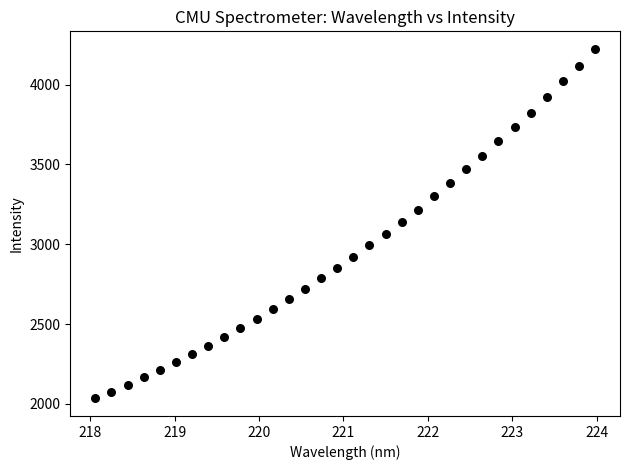

What is the range of X values (max minus min)?

5.9